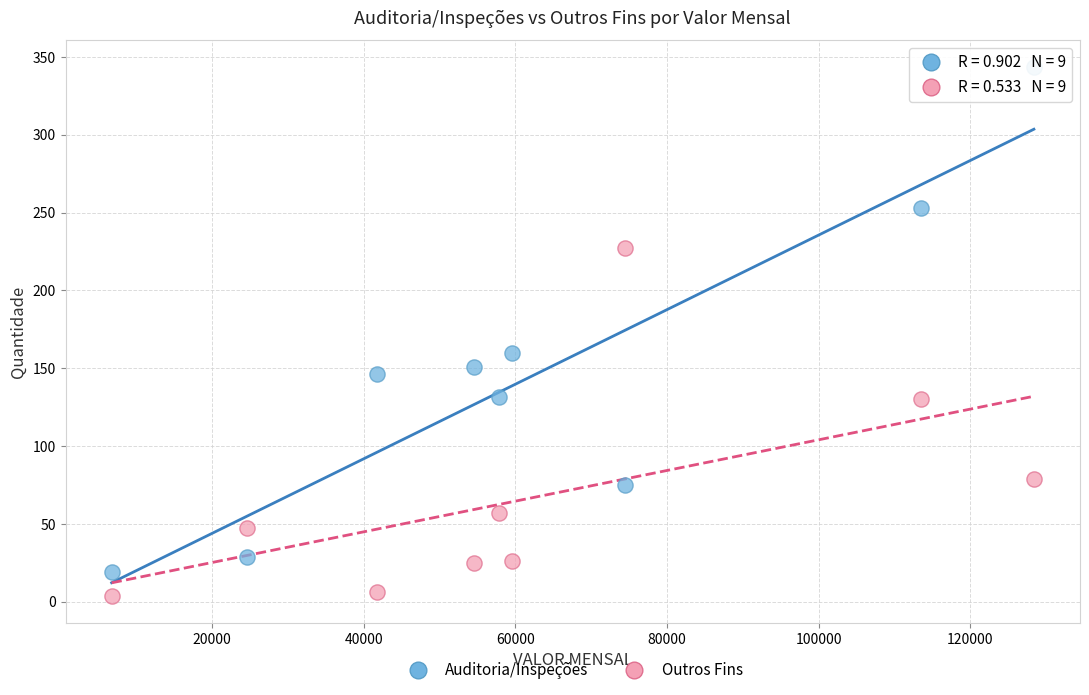

What is the X range (max minus min) for the scatter plot?

121655.2